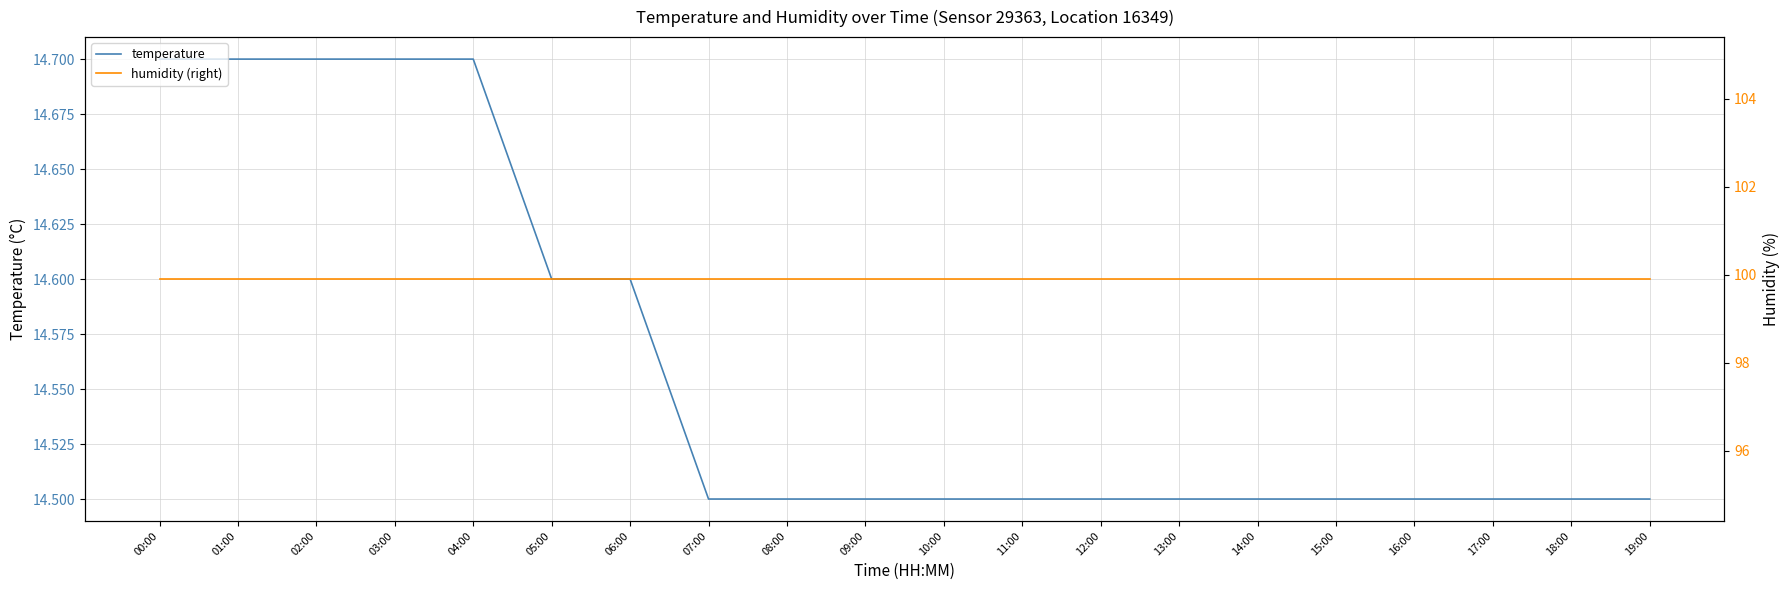

Where is humidity (right) nearest to the value 99?

00:00